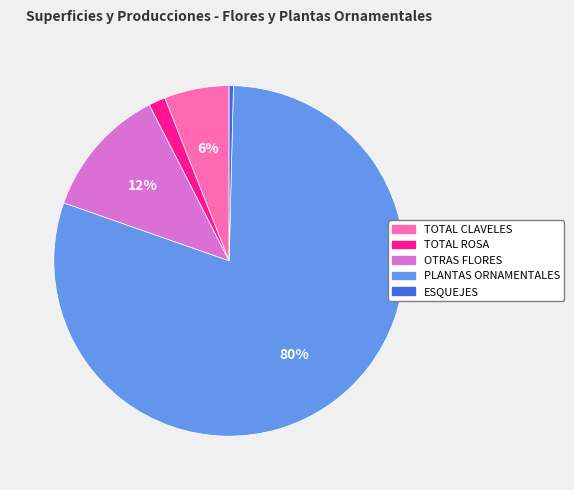

Between OTRAS FLORES and PLANTAS ORNAMENTALES, which is larger?

PLANTAS ORNAMENTALES